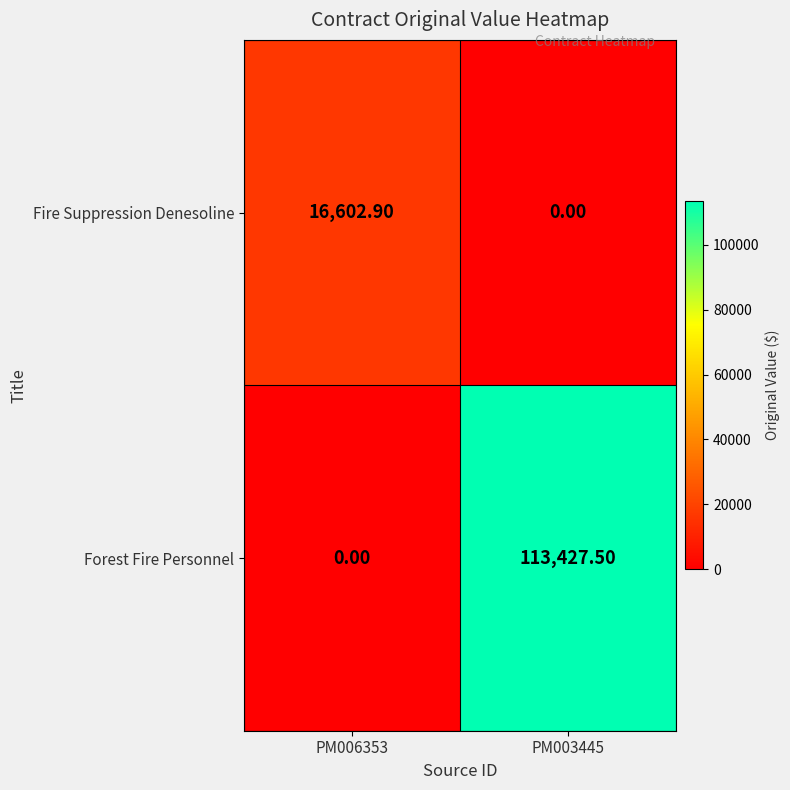

How many categories are shown in the chart?

2